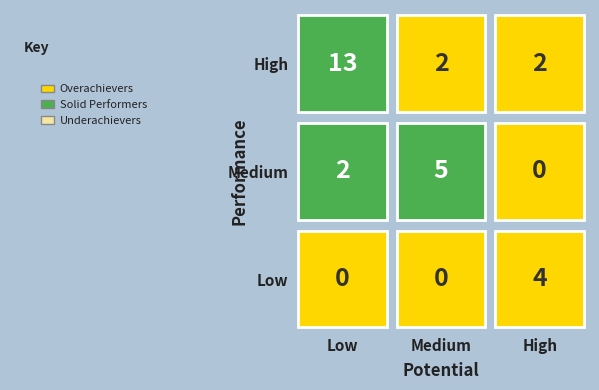

Which series has the largest range (max minus min)?

High